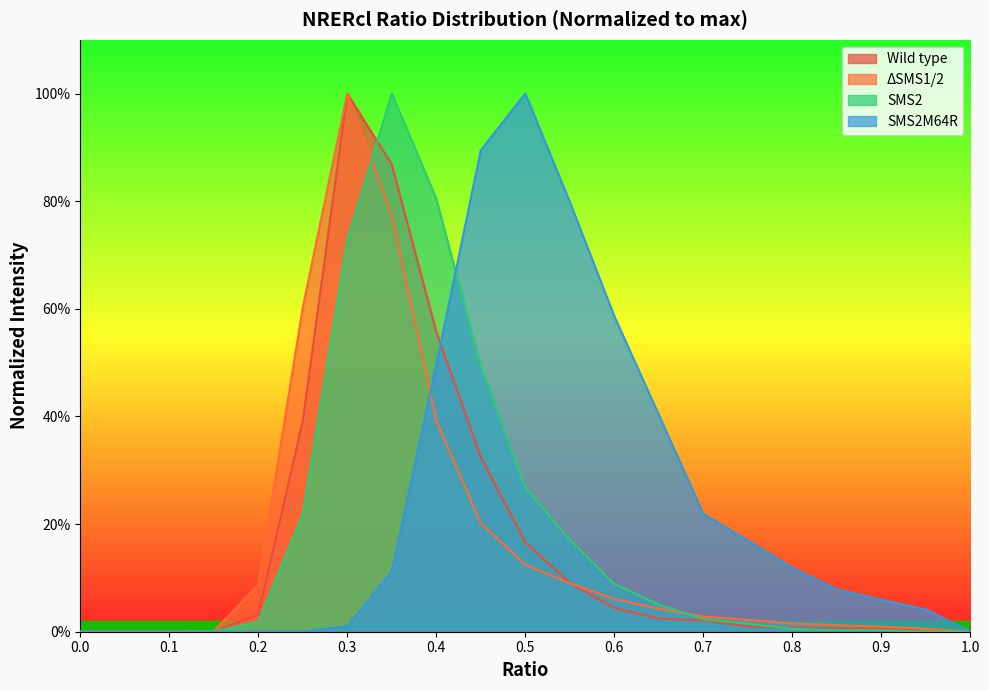

How many positive values does the ΔSMS1/2 series have?

17